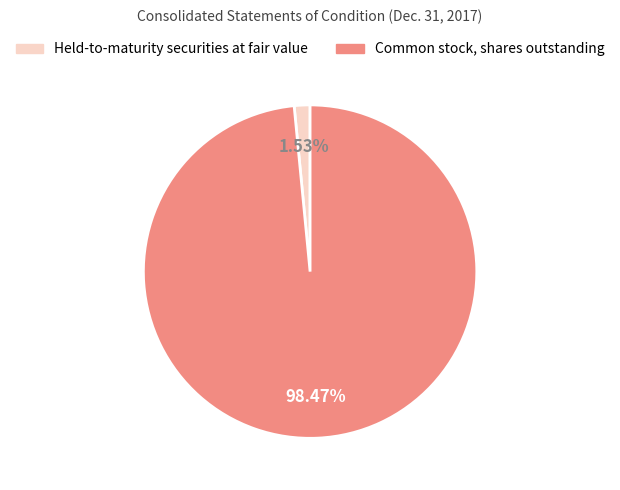

To the nearest percent, what is the combined percentage of Held-to-maturity securities at fair value and Common stock, shares outstanding?

100%